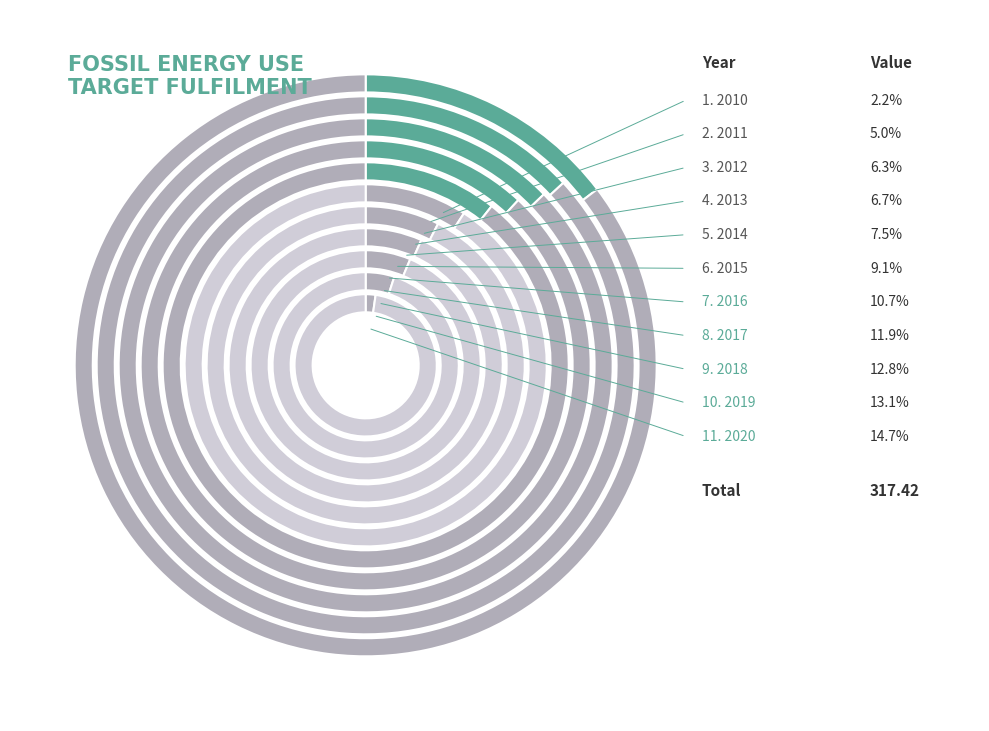

How many segments does this pie chart have?

11